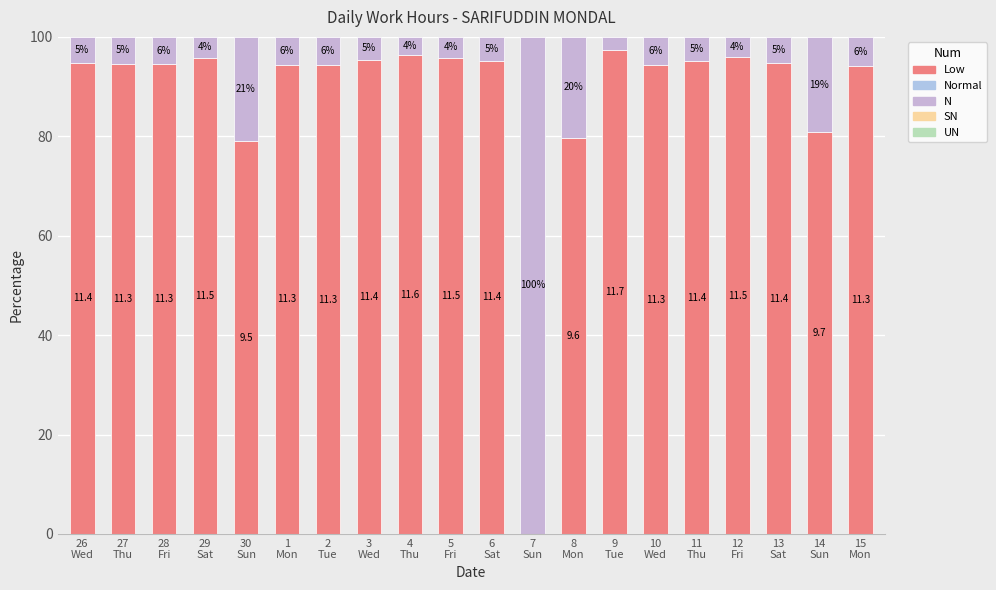

What is the sum of the Low values at 1
Mon and 3
Wed?

189.8